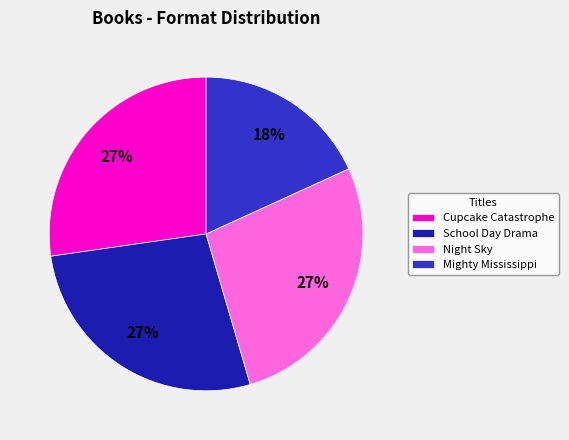

Which has a higher value, Mighty Mississippi or School Day Drama?

School Day Drama